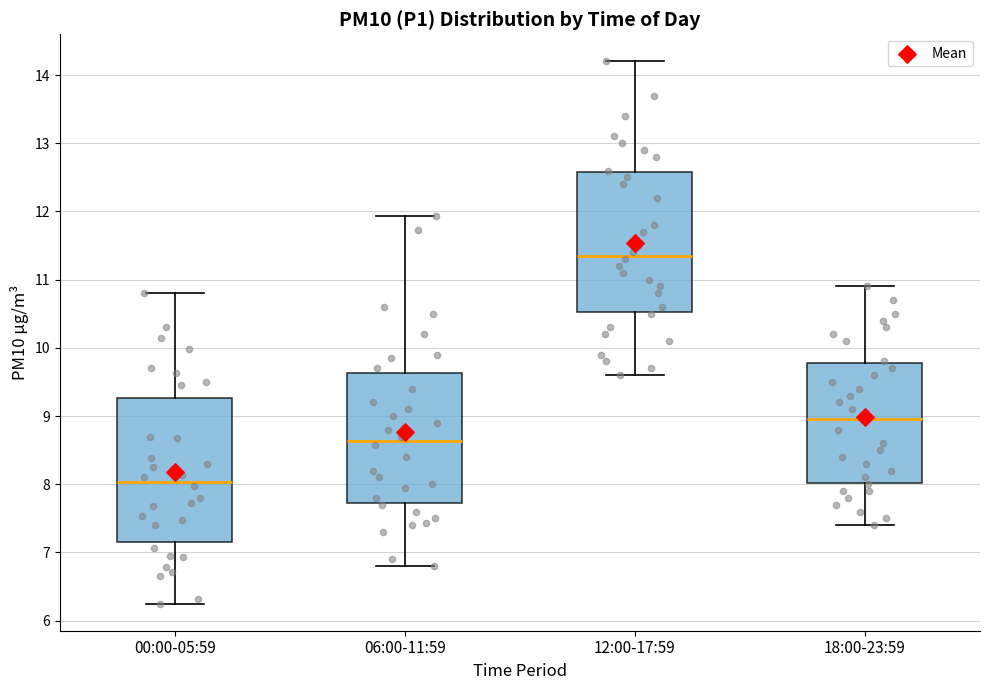

Which box's median line is the lowest?

00:00-05:59